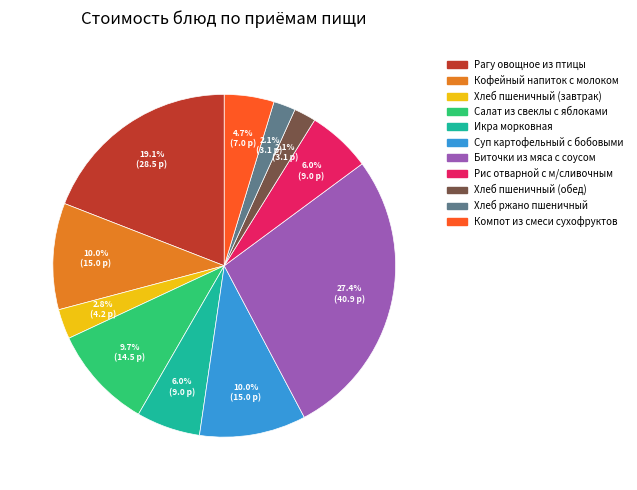

True or false: Рис отварной с м/сливочным accounts for 6% of the total.

True